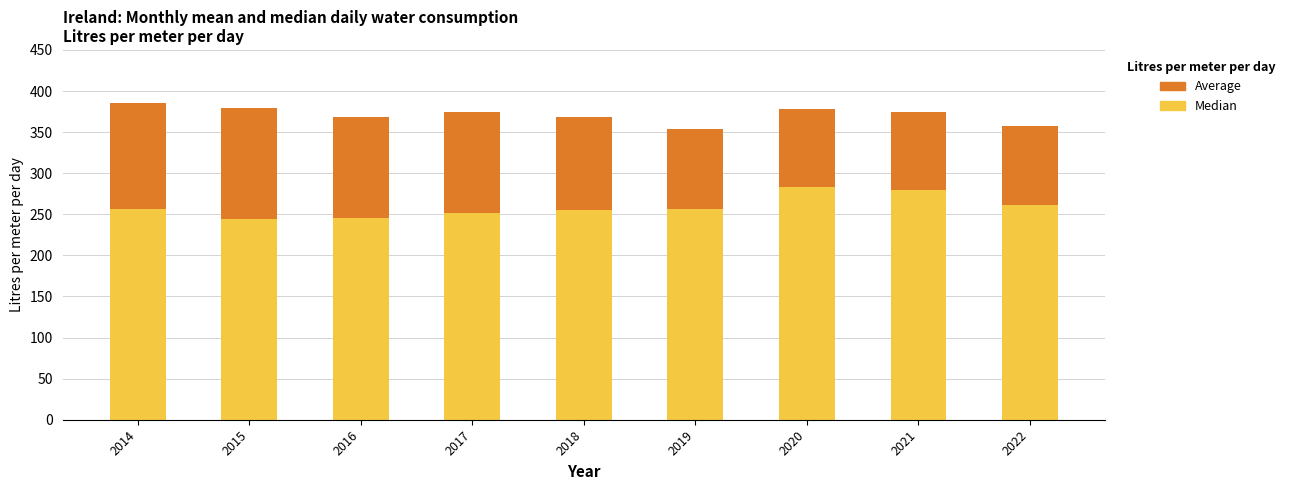

At how many categories does at least one series exceed 314?

9